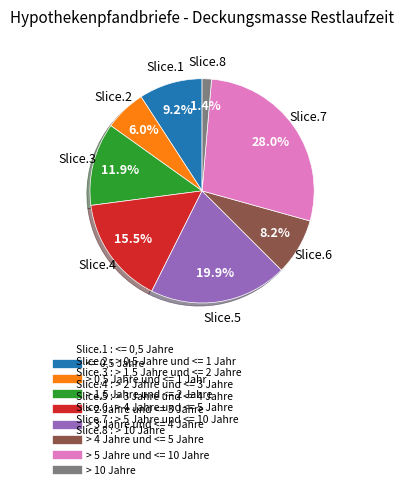

Is there a majority slice in this chart?

No